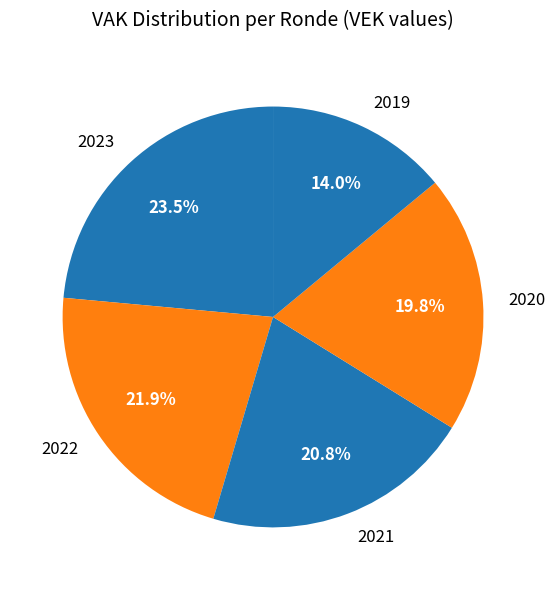

Rank the categories by value from lowest to highest.

2019, 2020, 2021, 2022, 2023